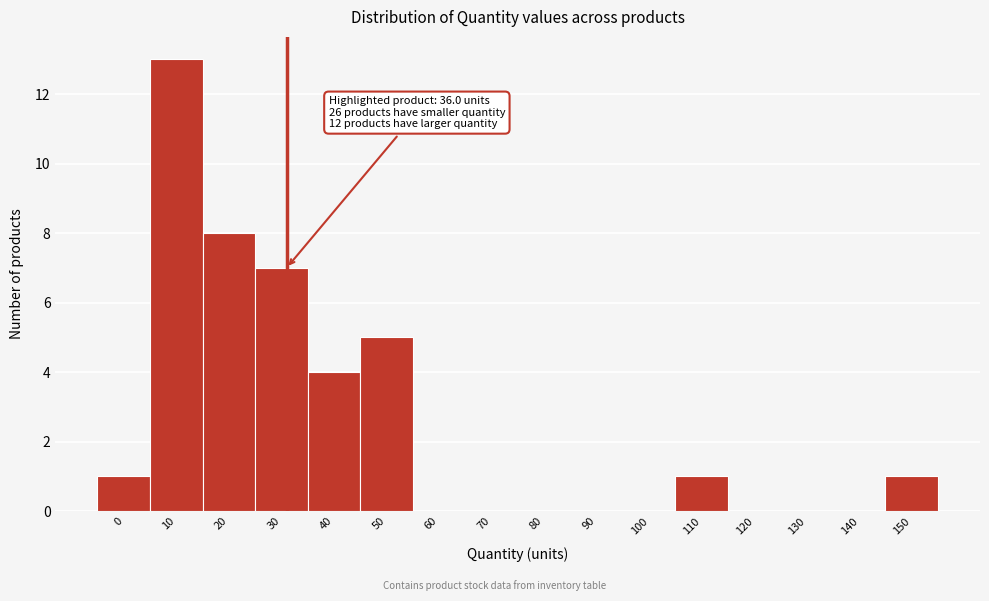

Reading left to right, what are all the values shown in this chart?

0=1	10=13	20=8	30=7	40=4	50=5	60=0	70=0	80=0	90=0	100=0	110=1	120=0	130=0	140=0	150=1